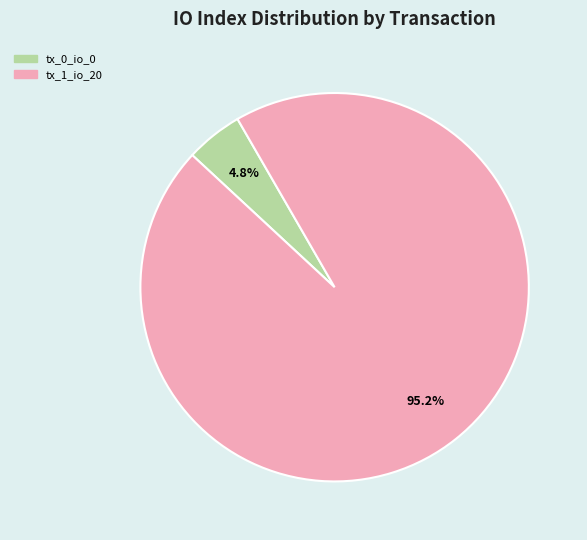

Is it true that tx_1_io_20 is 91% of the pie?

False